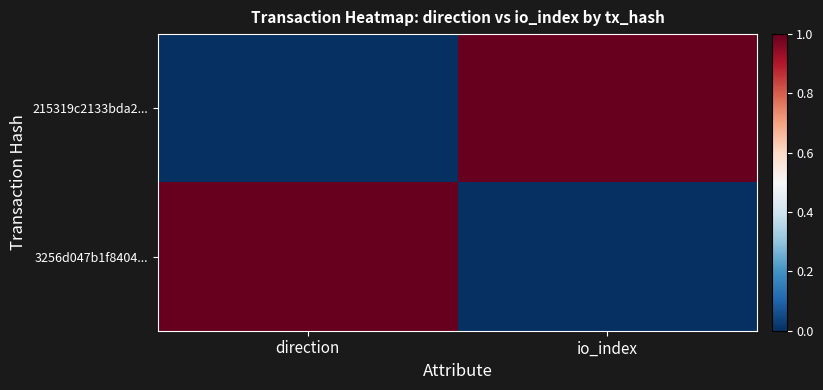

Between direction and io_index, which series saw the biggest shift?

215319c2133bda2...